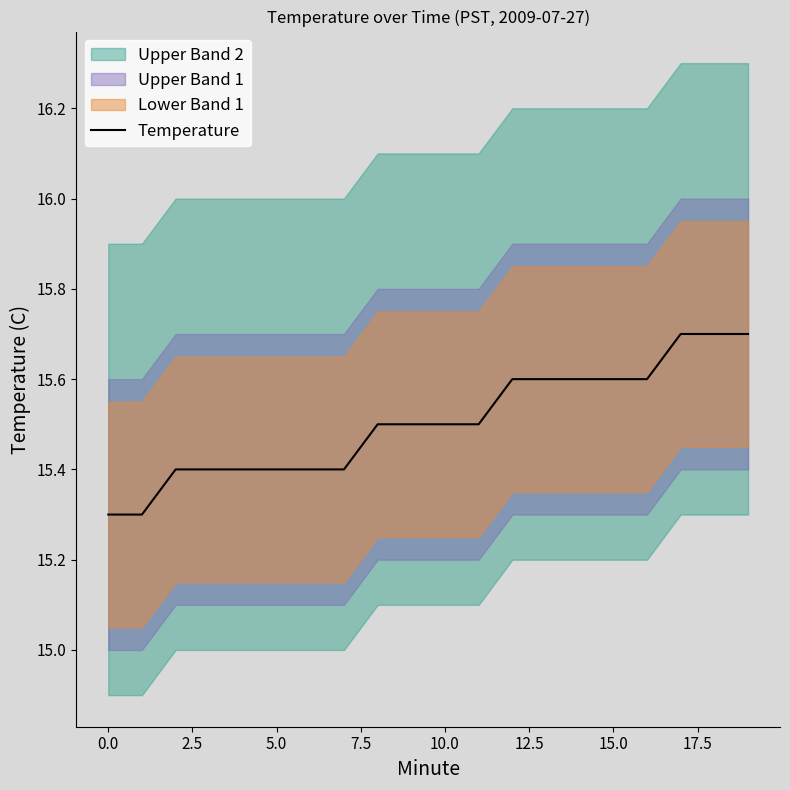

Reading right to left, transcribe all the data shown in this chart.

15.7	15.7	15.7	15.6	15.6	15.6	15.6	15.6	15.5	15.5	15.5	15.5	15.4	15.4	15.4	15.4	15.4	15.4	15.3	15.3